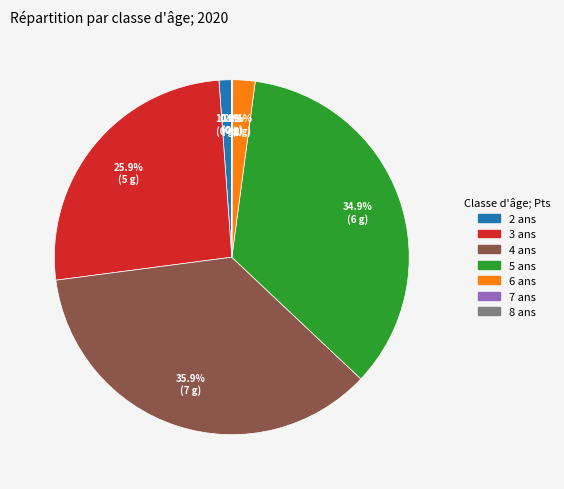

Is there any slice that represents more than half of the pie?

No